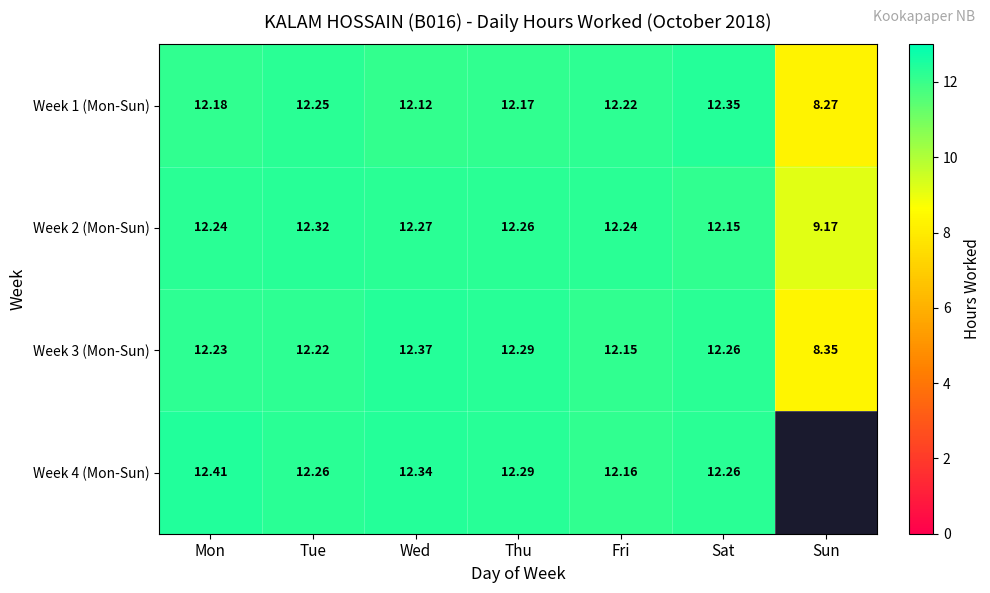

The value of Week 3 (Mon-Sun) at Fri is 12.2. True or false?

True